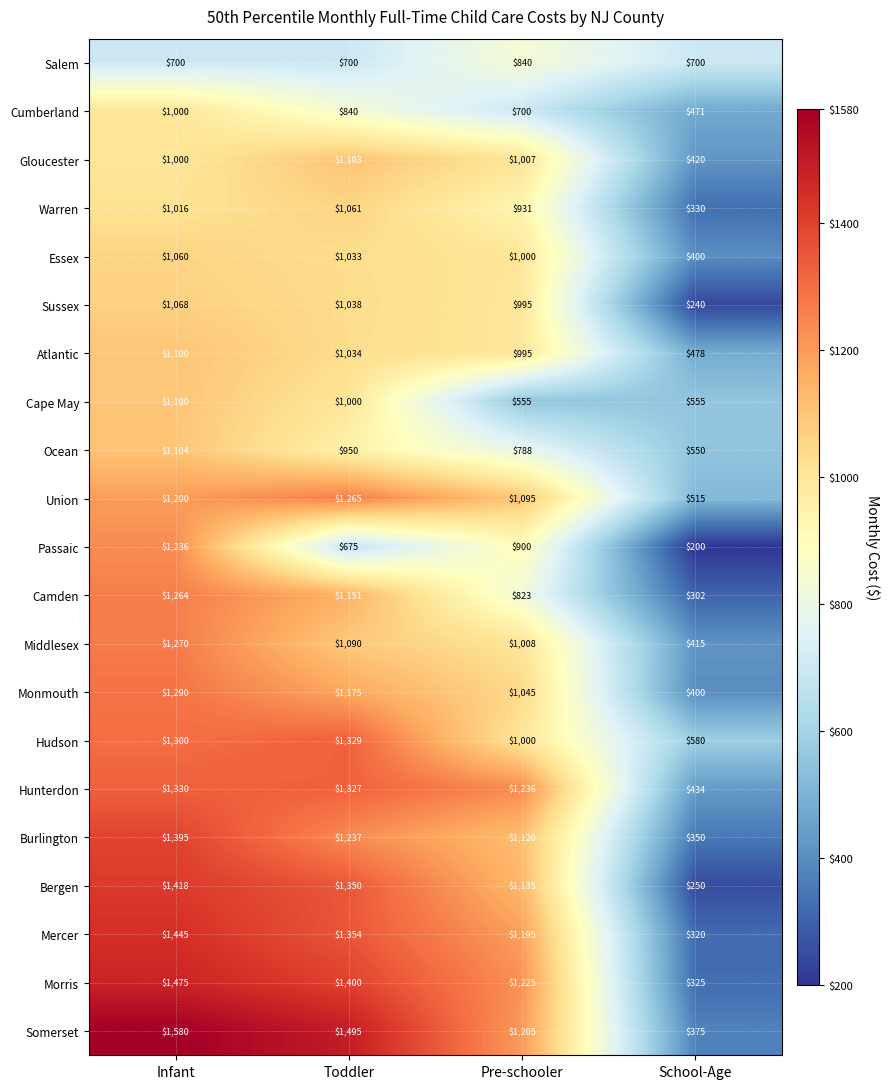

Read the Camden value at Infant.

1264